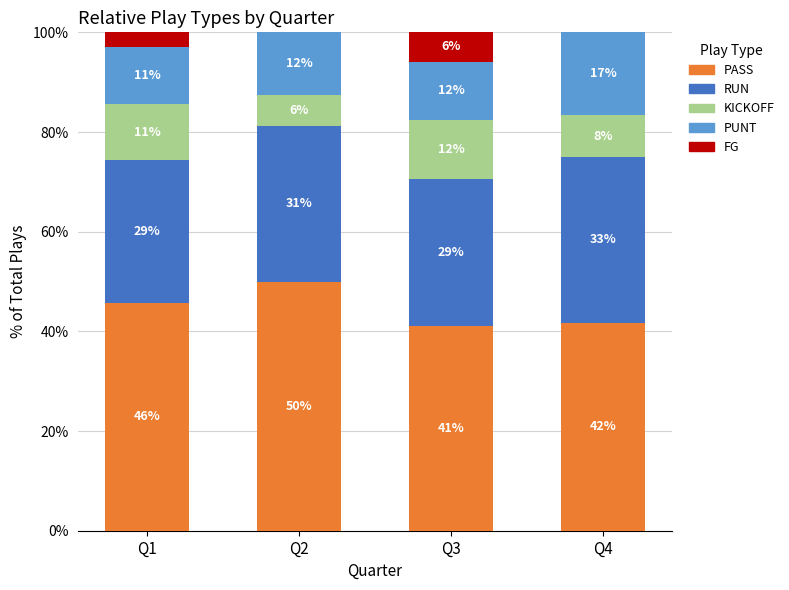

Are the bars grouped side by side (vs. stacked)?

No